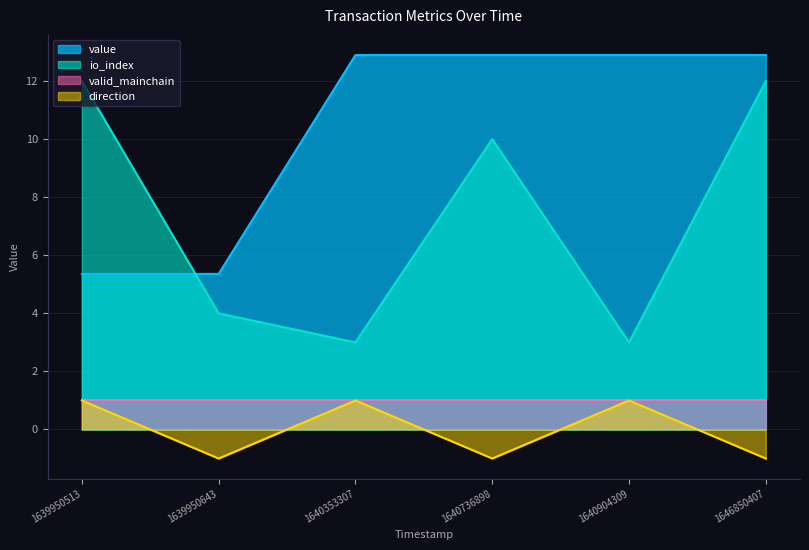

True or false: value has a value of 12.9 at 1640904309.

True